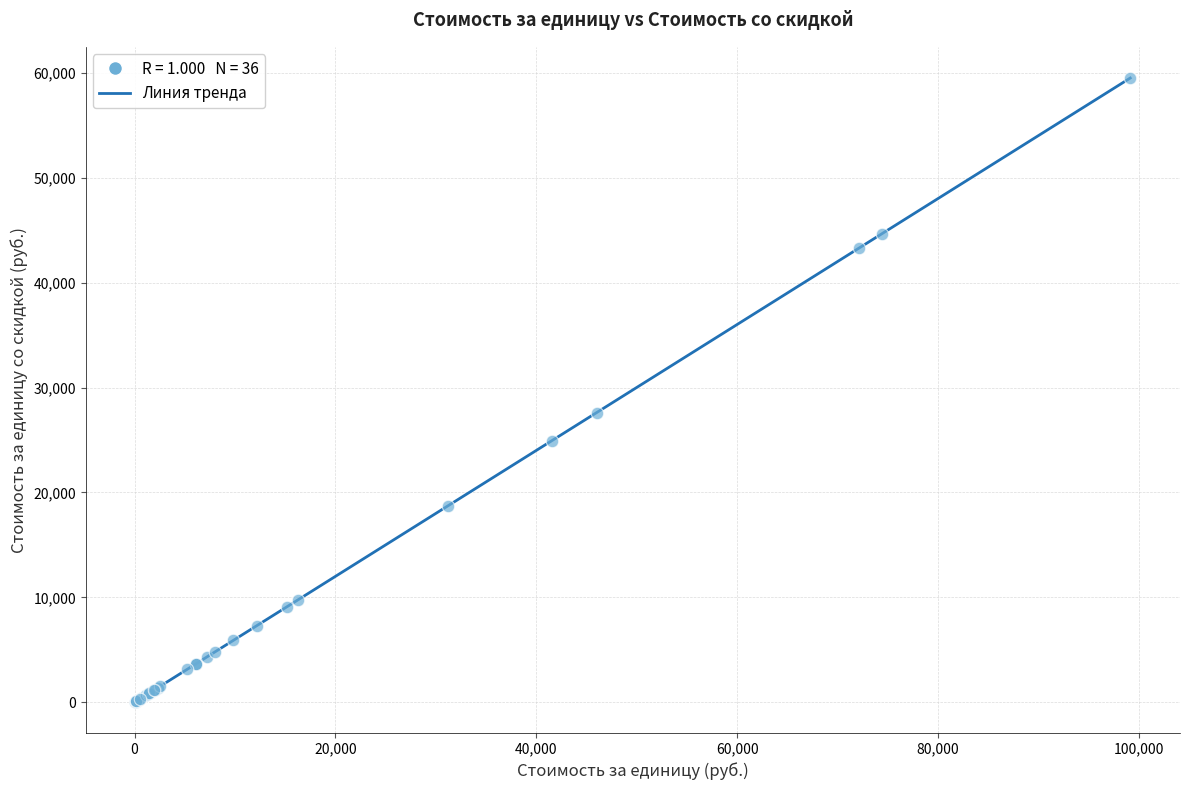

What Y value in the scatter plot is closest to 29771?

27606.1